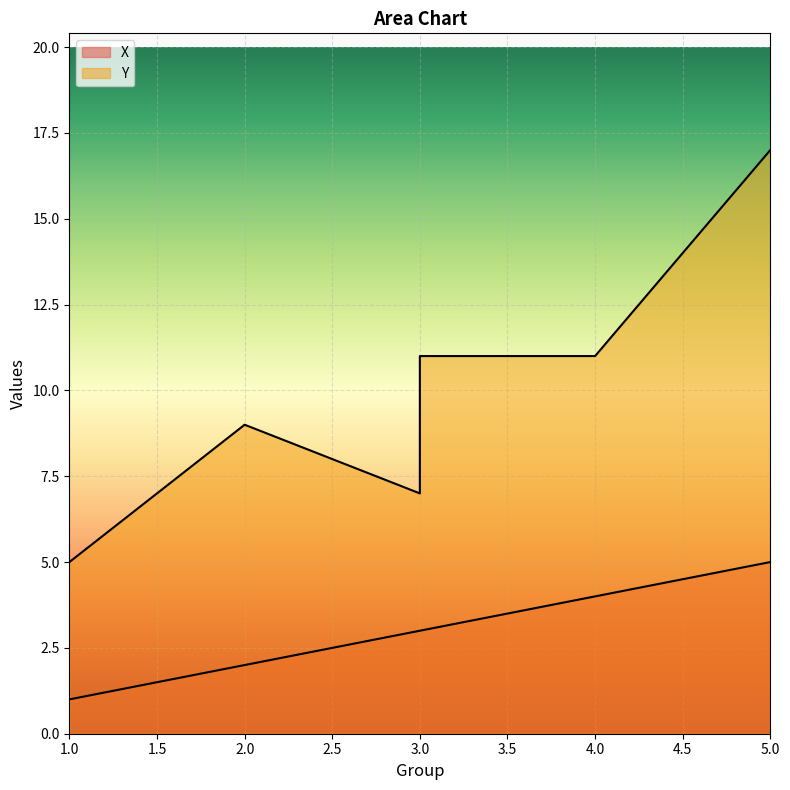

What is the difference between the highest and lowest values at 4?

7